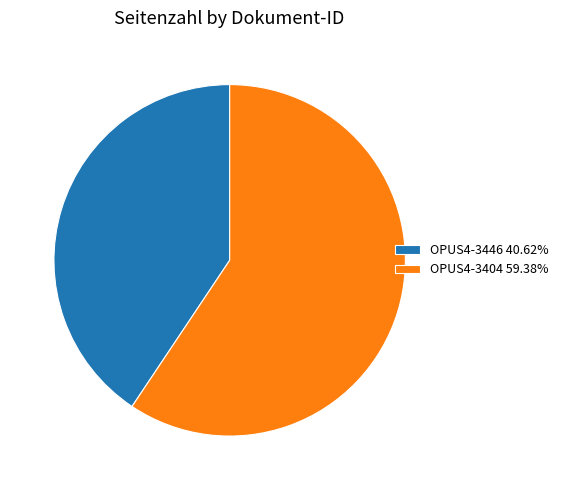

Is it true that OPUS4-3404 is 59% of the pie?

True